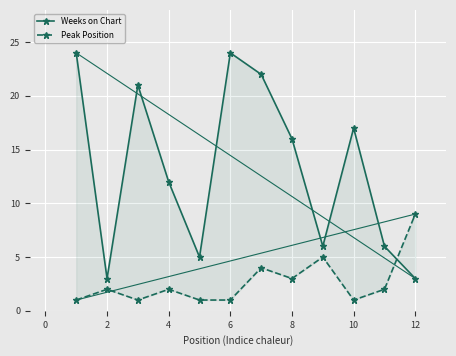

True or false: Weeks on Chart has more than 1 interior local peaks.

True